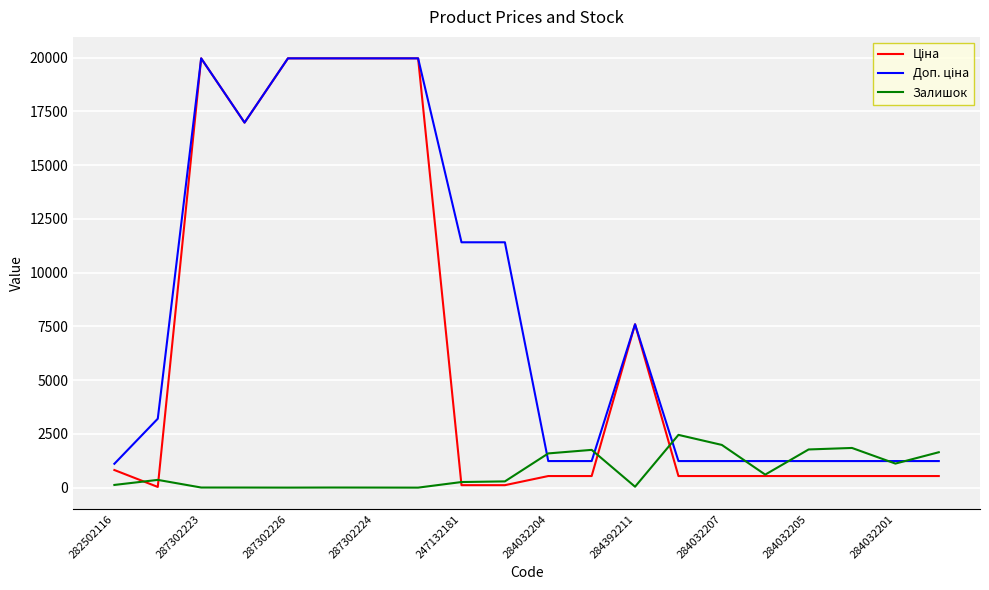

True or false: Залишок has a value of 1775.0 at 284032205.

True